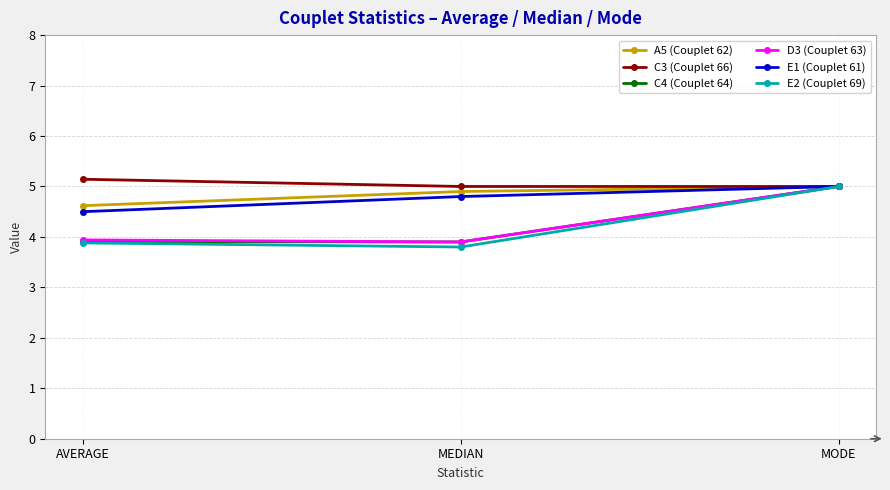

What is the total value across all series at MODE?

30.0